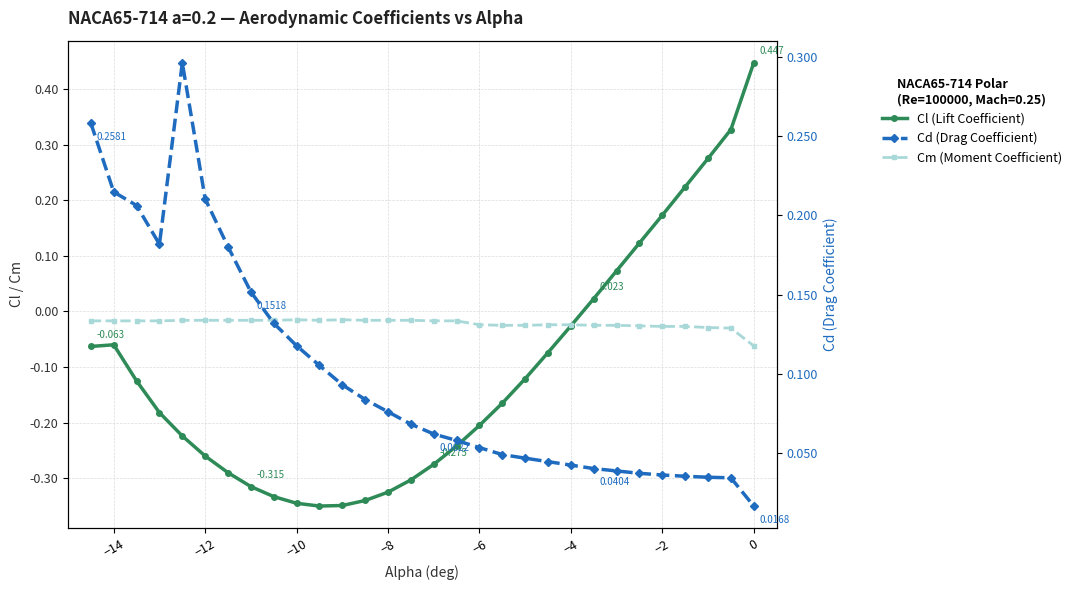

List the series in order of their peak value, highest first.

Cl (Lift Coefficient), Cd (Drag Coefficient), Cm (Moment Coefficient)